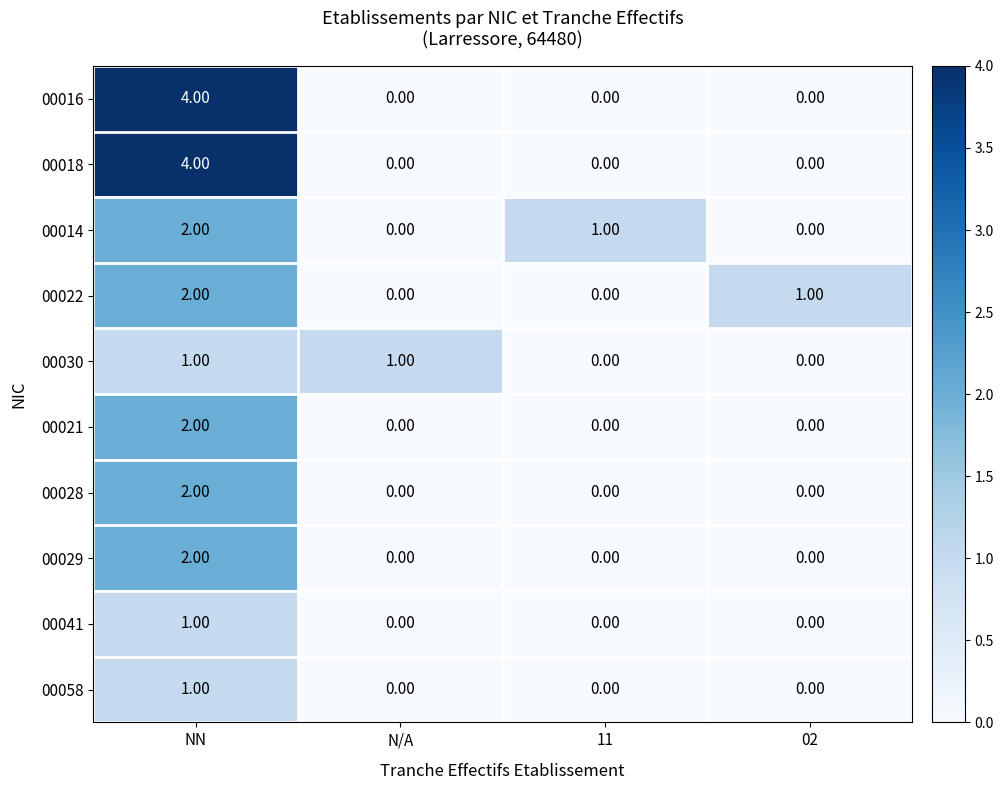

Which category has the highest value in the 00022 series?

NN